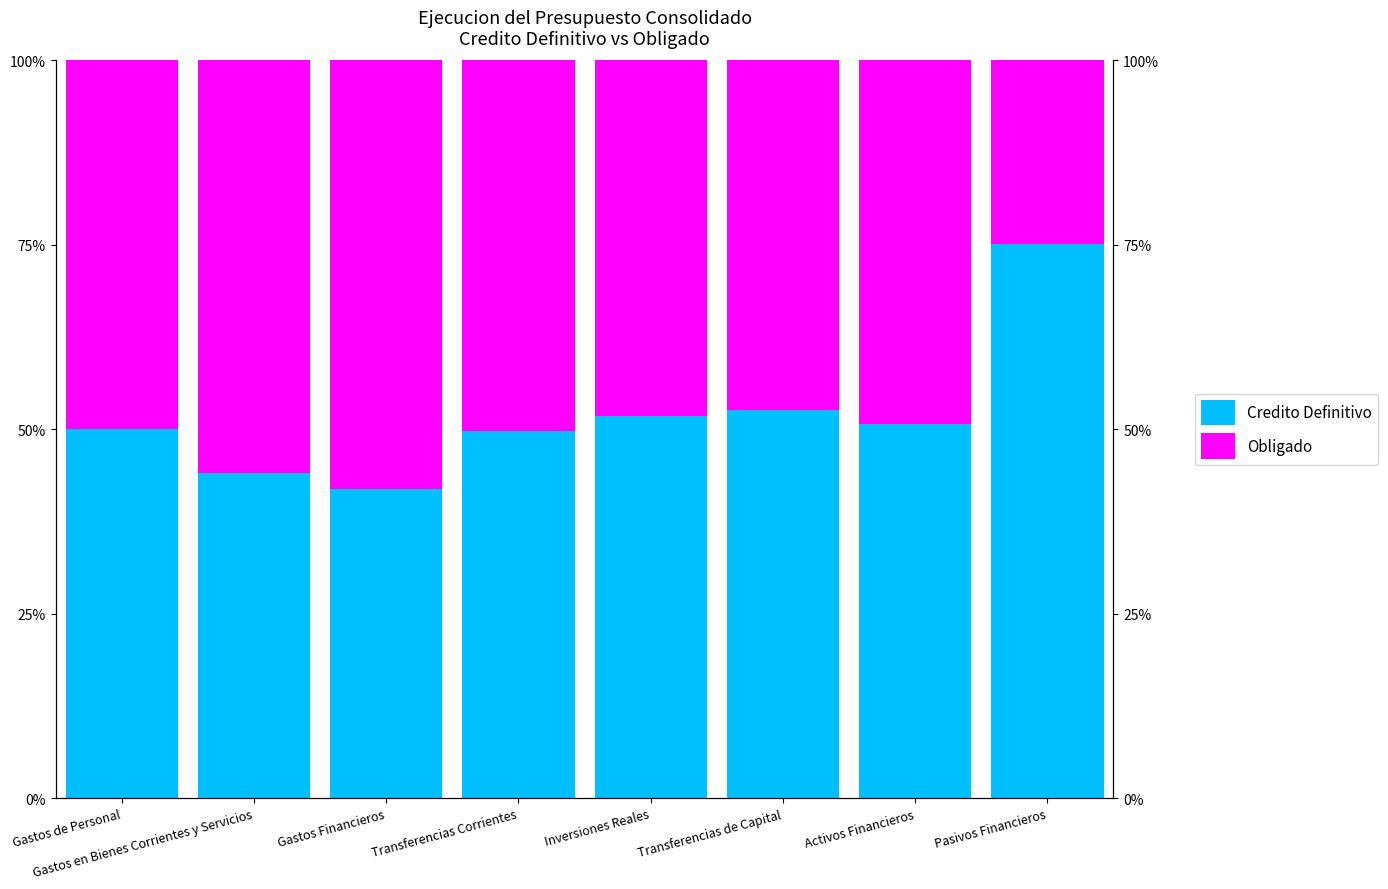

What is the value of the Obligado bar at the 8th from the left?

24.8